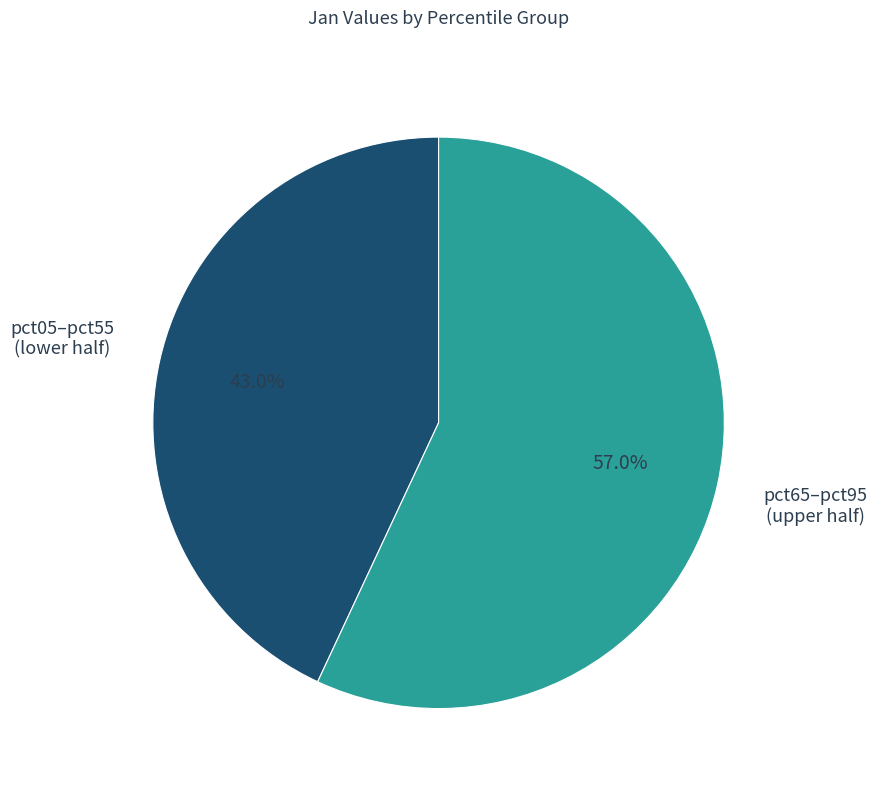

Is there any slice that represents more than half of the pie?

Yes